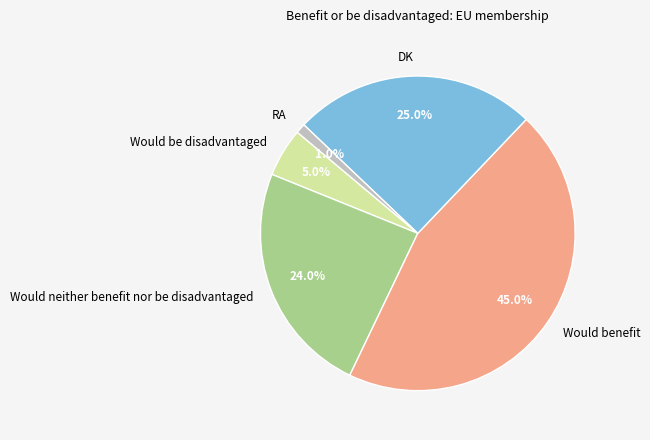

How many segments does this pie chart have?

5